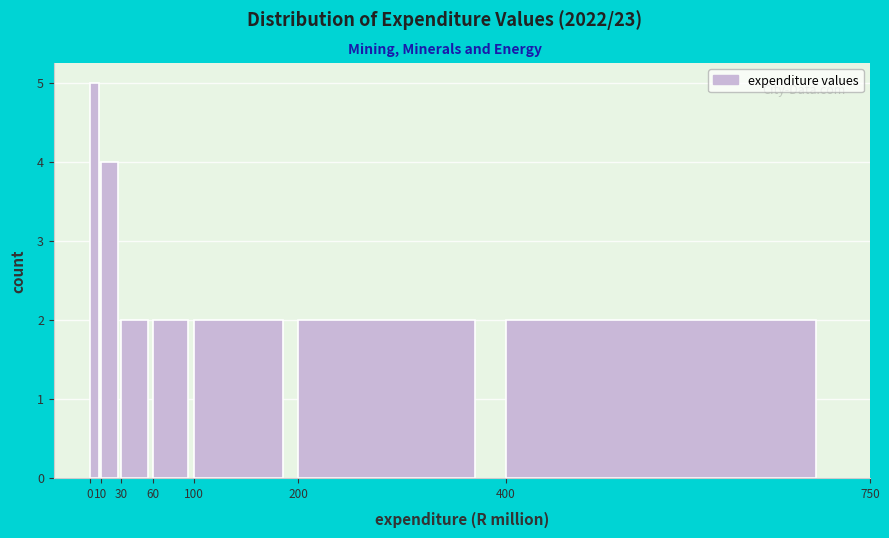

Reading left to right, list every bar in this chart as the range it spans on the x-axis followed by its height. The values are not printed on the chart, so give them approximately, as read against the axis.

0 to 10: 5
10 to 30: 4
30 to 60: 2
60 to 100: 2
100 to 200: 2
200 to 400: 2
400 to 750: 2